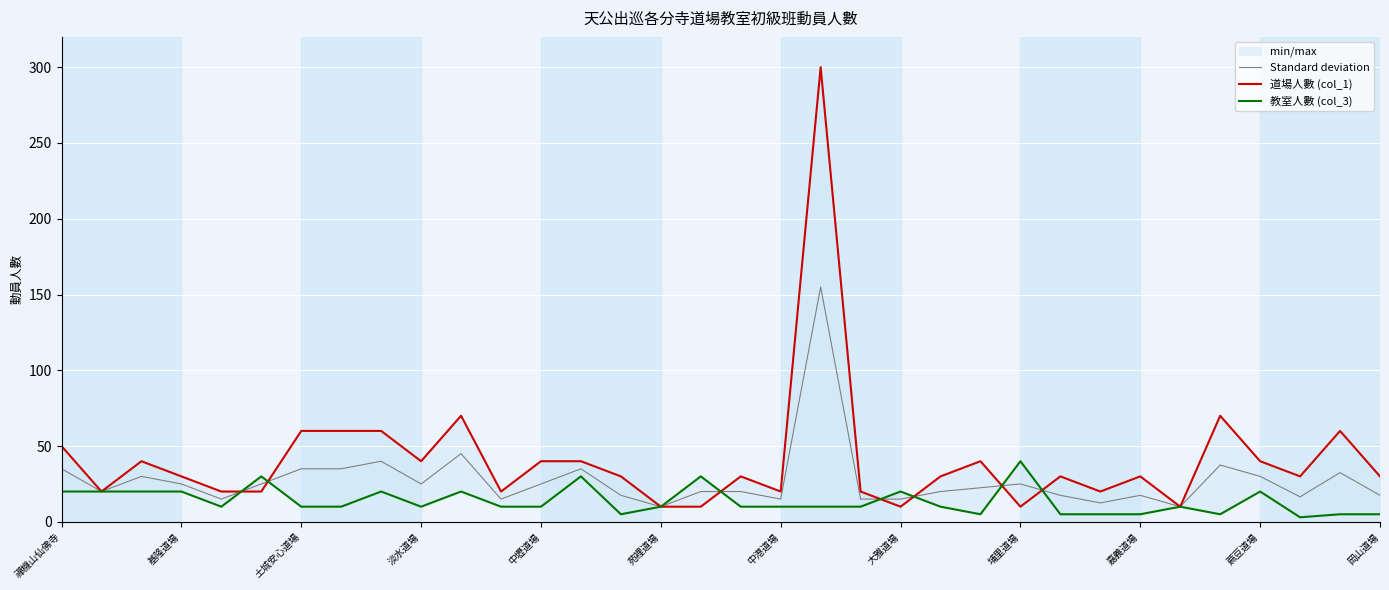

What is the highest value of the Standard deviation series?

155.0